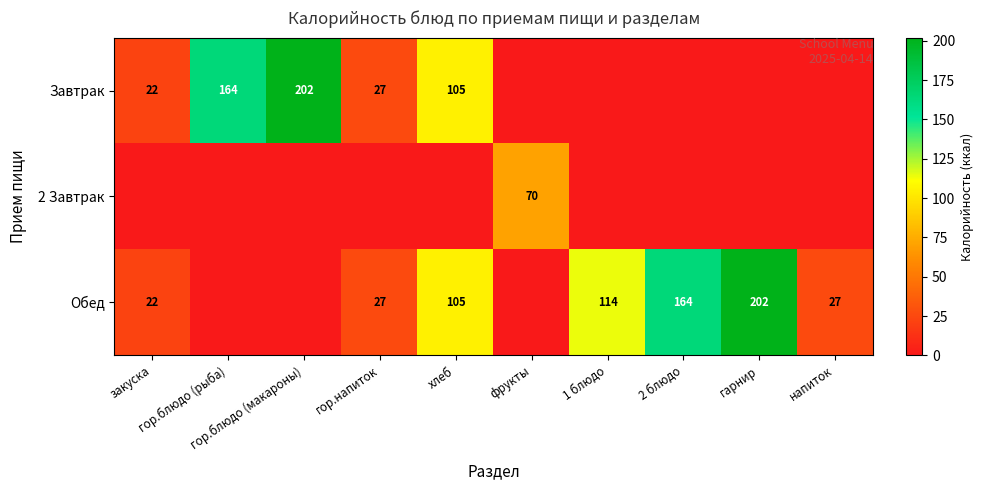

At гарнир, list the series in order from smallest to largest.

Завтрак, 2 Завтрак, Обед